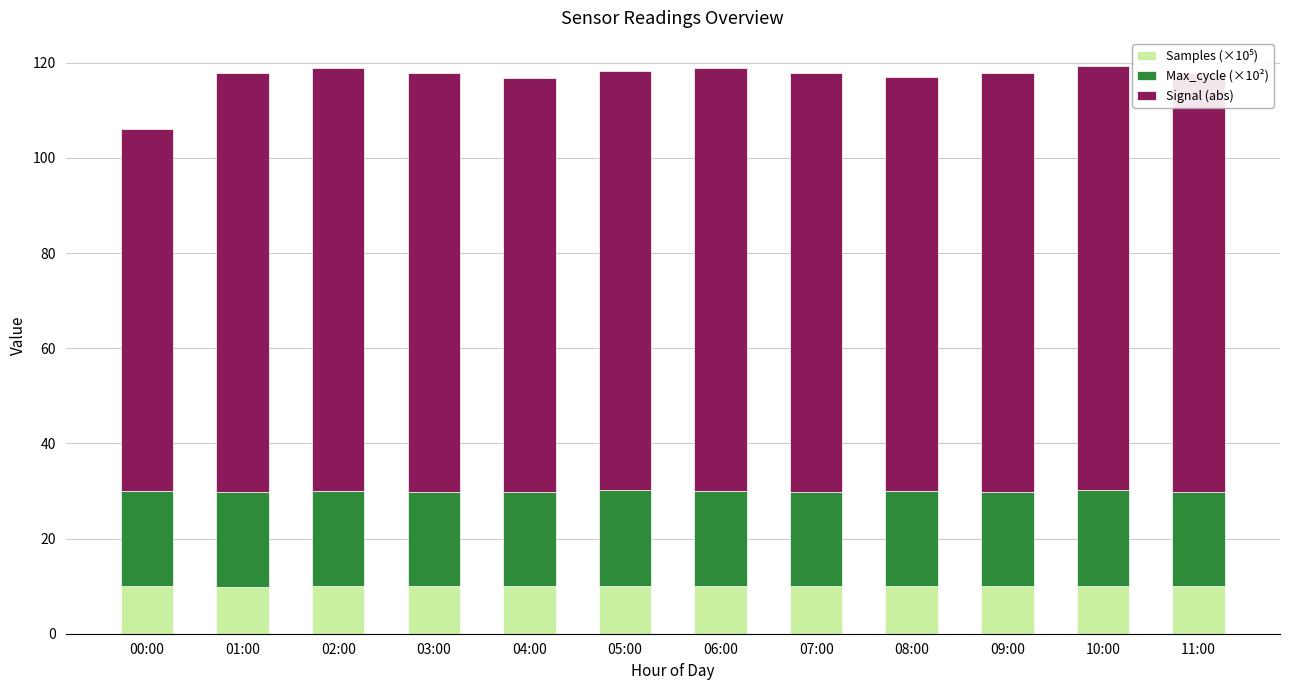

What is the total value across all series at 04:00?

116.9